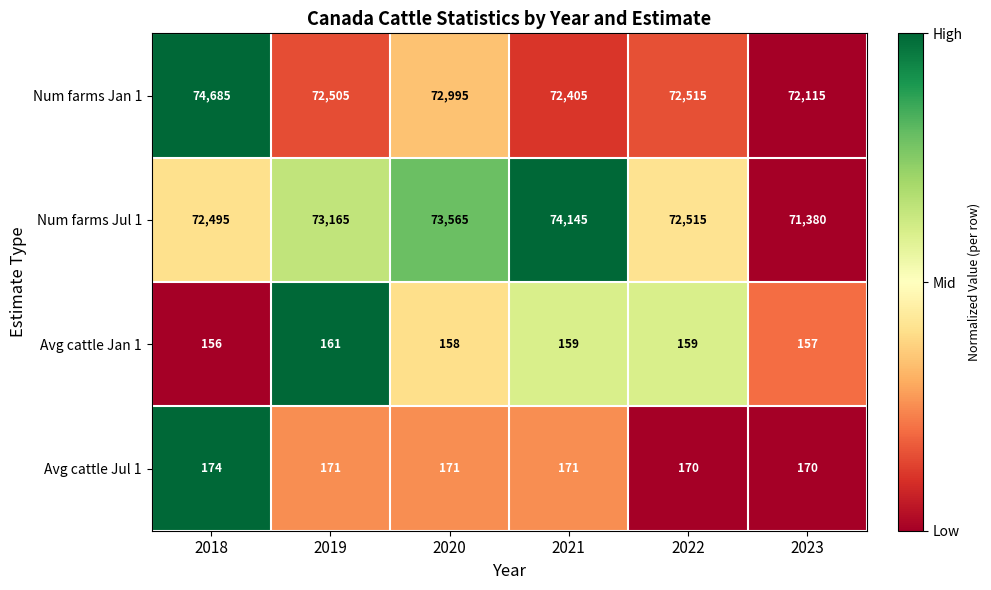

What is the maximum value shown in the chart?

74685